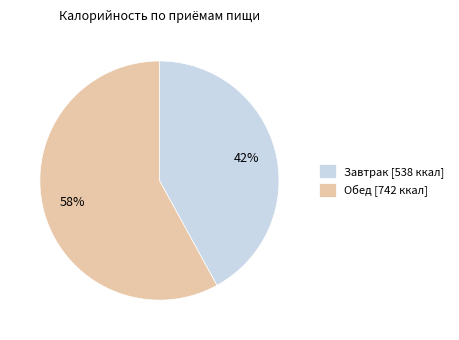

Which has a higher value, Обед or Завтрак?

Обед